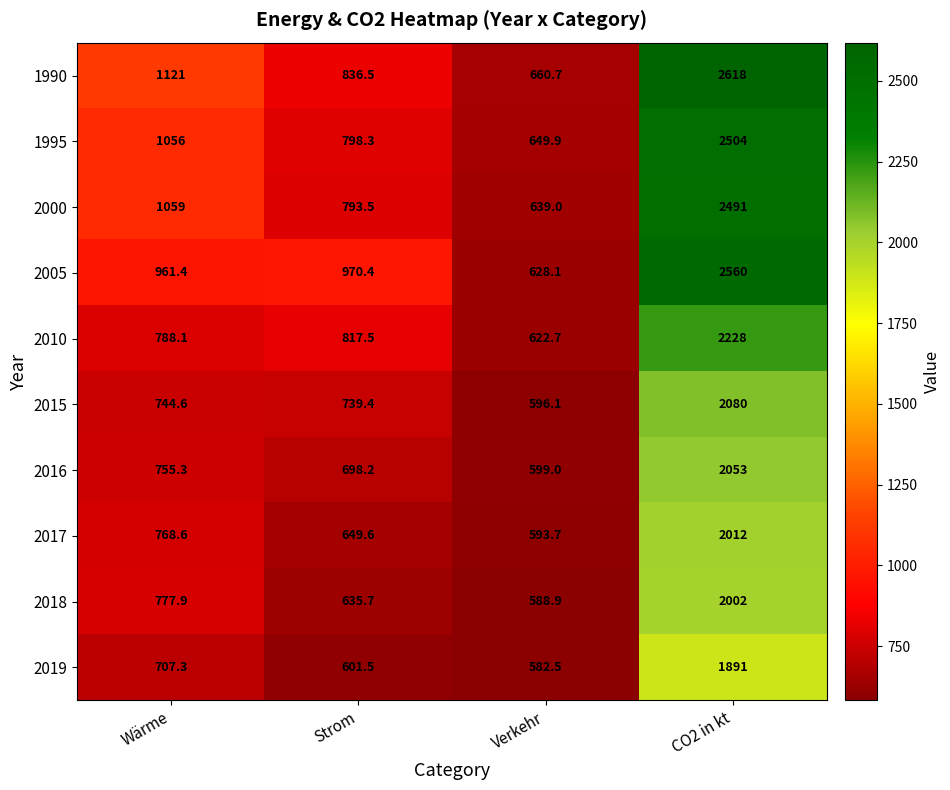

Count the number of data series in this chart.

10